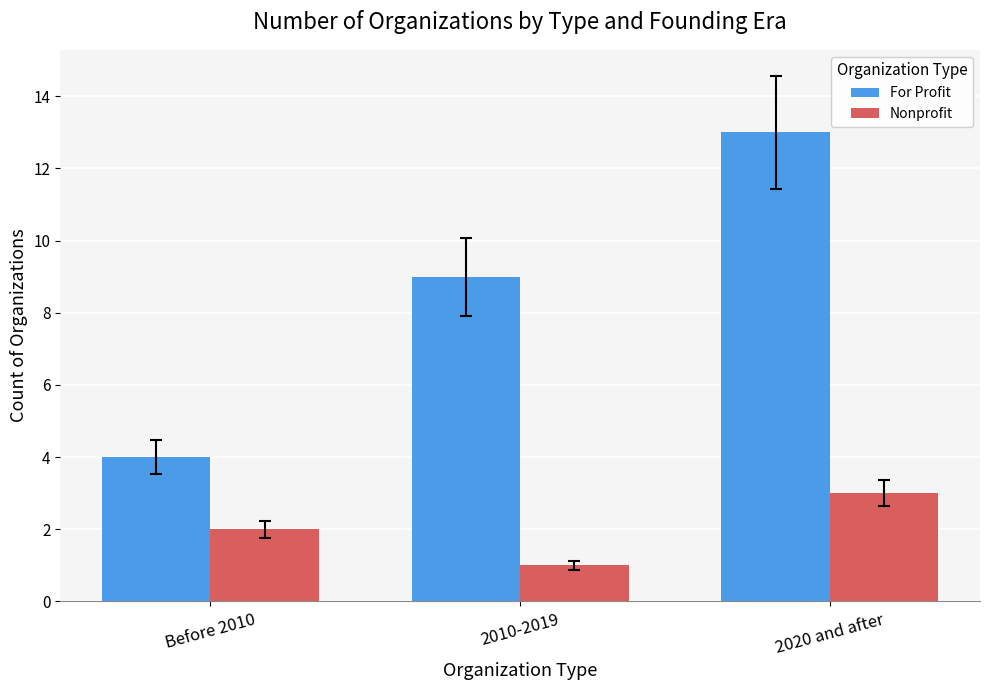

What is the maximum value for Nonprofit?

3